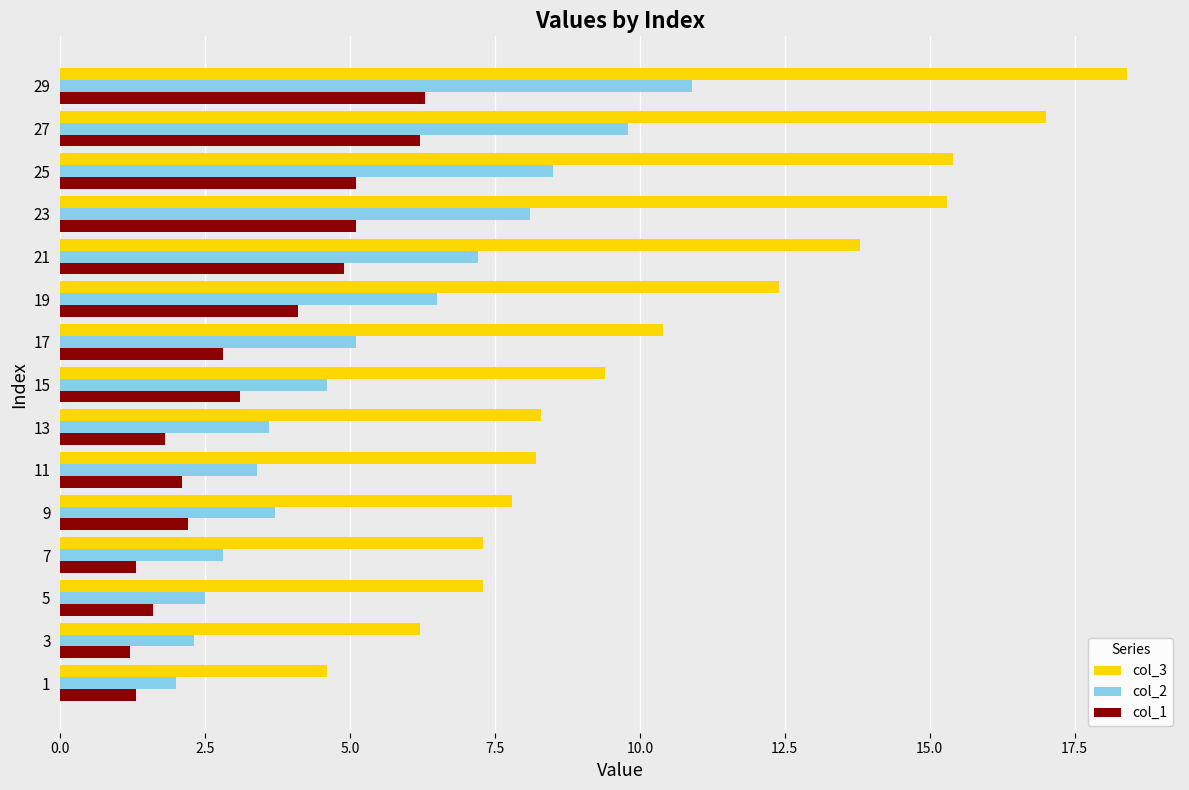

What is the lowest value of the col_2 series?

2.0